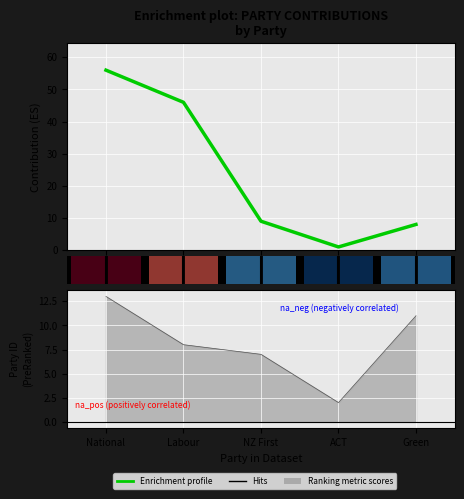

Where do Enrichment profile and Hits first cross each other?

NZ First and ACT